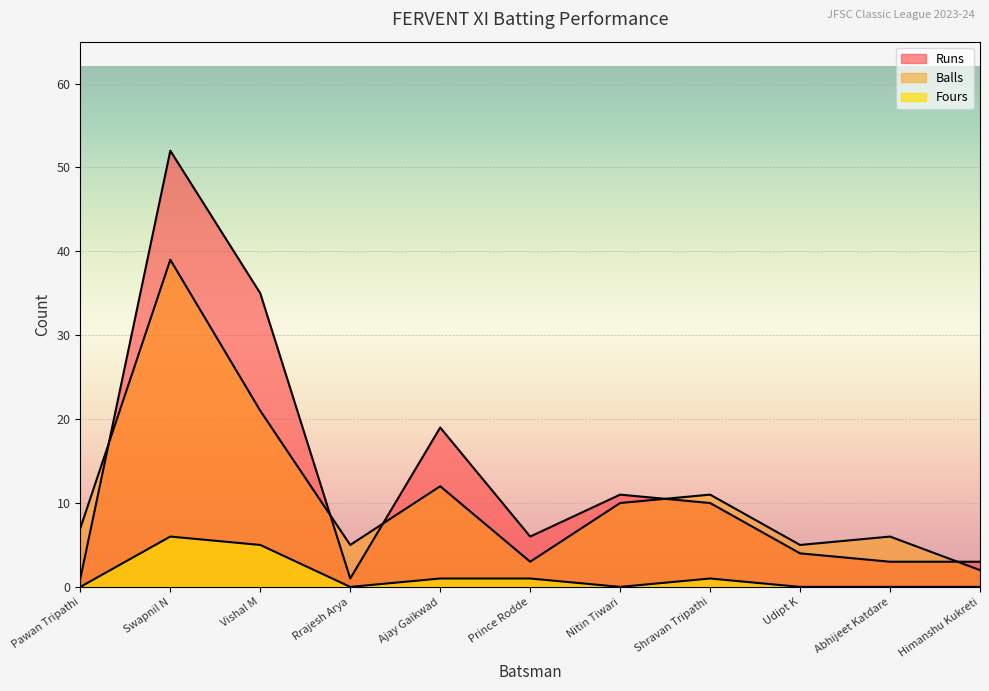

Which label corresponds to the smallest value in the chart?

Pawan Tripathi